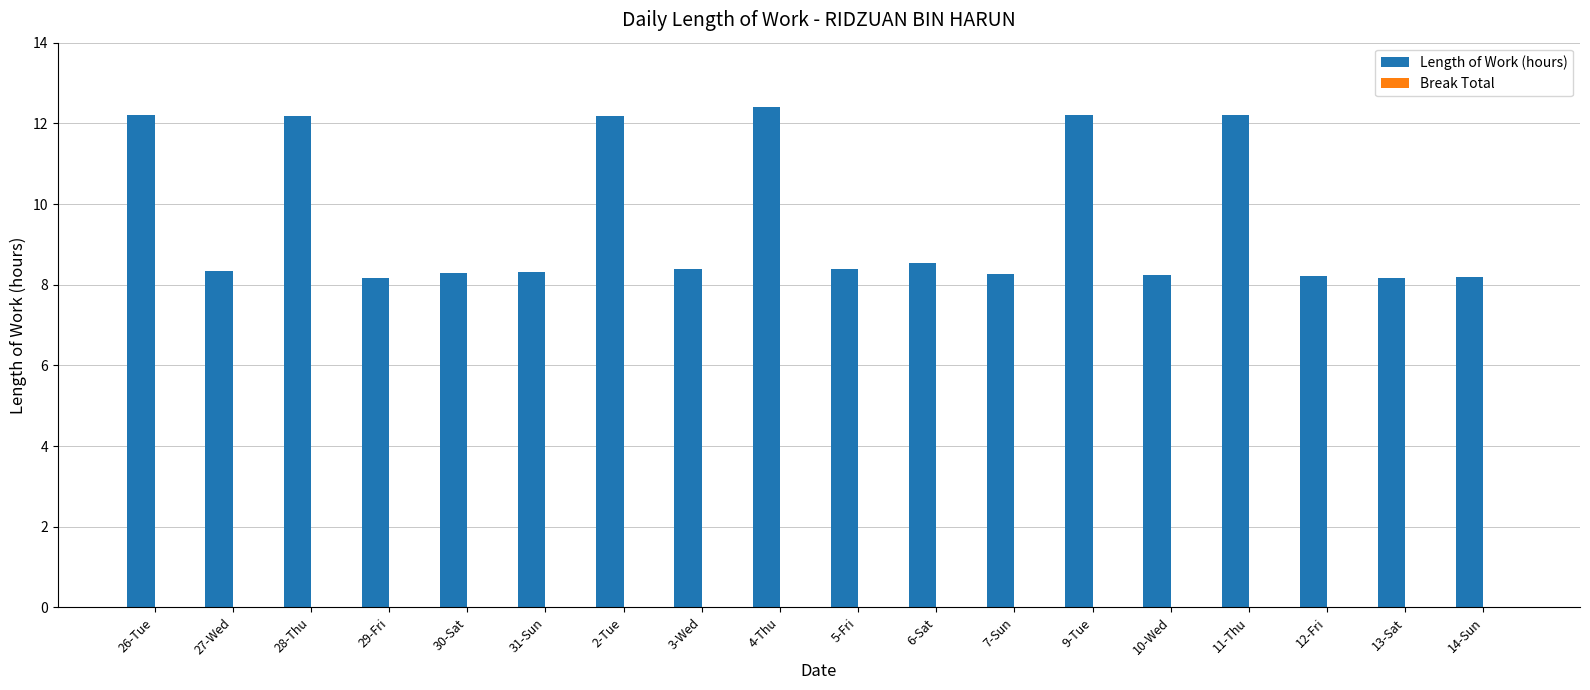

What is the approximate value at 29-Fri?

8.2